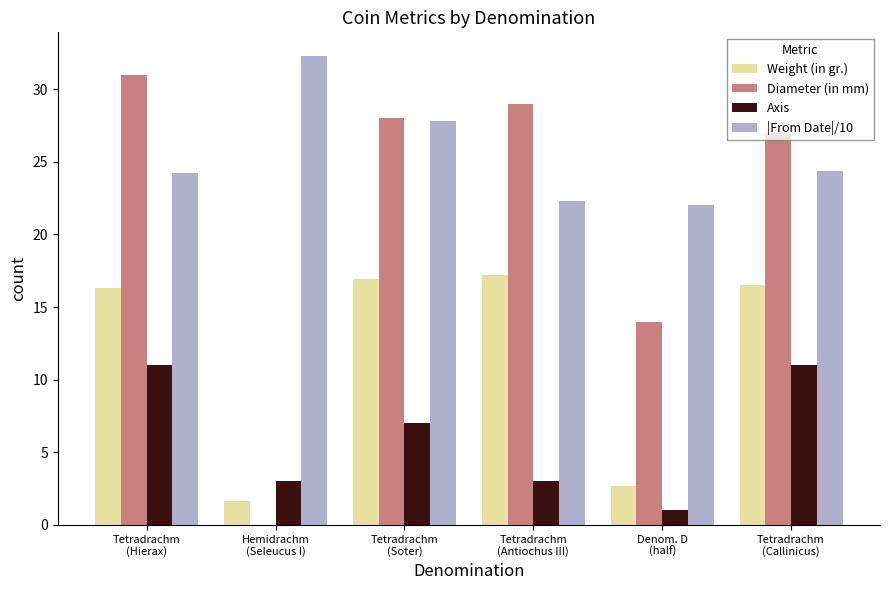

Is the value of Axis at Hemidrachm
(Seleucus I) greater than the value of |From Date|/10 at Tetradrachm
(Soter)?

No